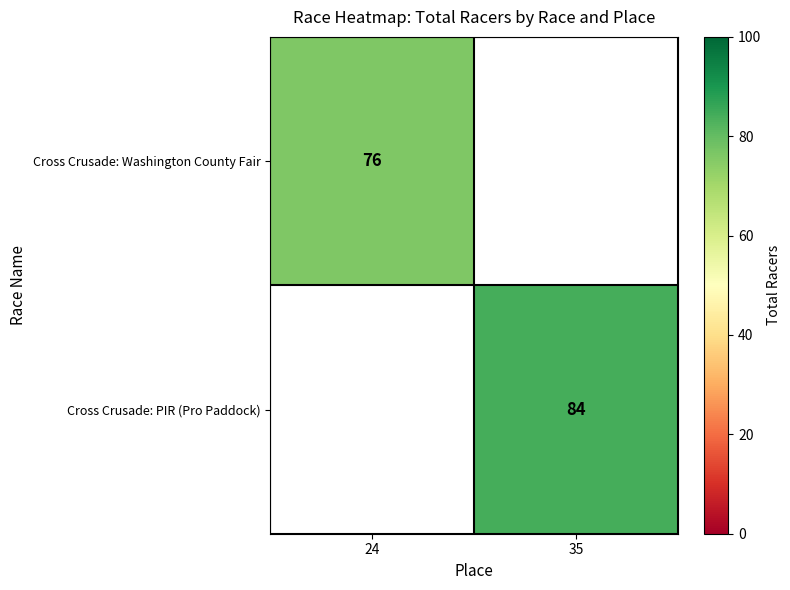

Is it true that Cross Crusade: PIR (Pro Paddock) equals 34 at 35?

False